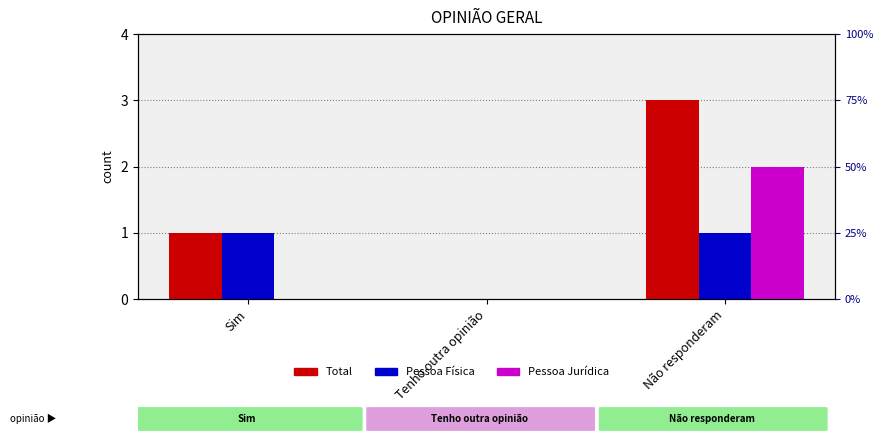

Reading left to right, transcribe all the data shown in this chart.

Total: 1	0	3
Pessoa Física: 1	0	1
Pessoa Jurídica: 0	0	2